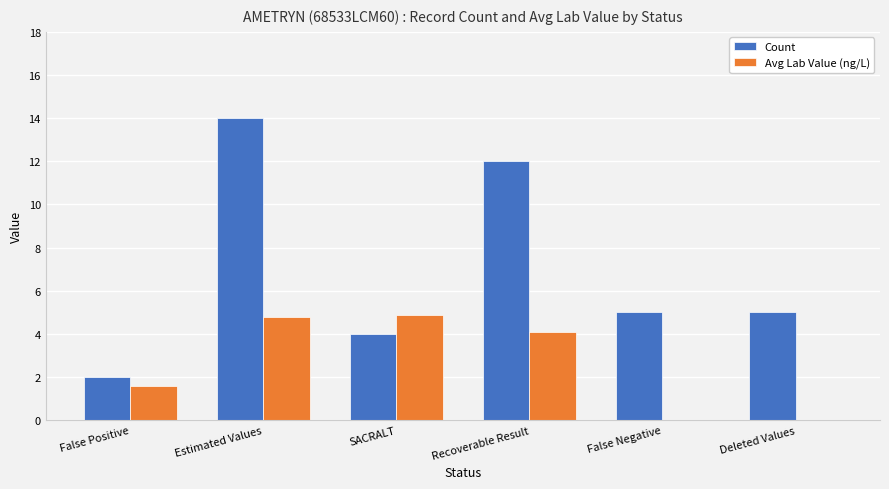

What is the greatest value displayed?

14.0